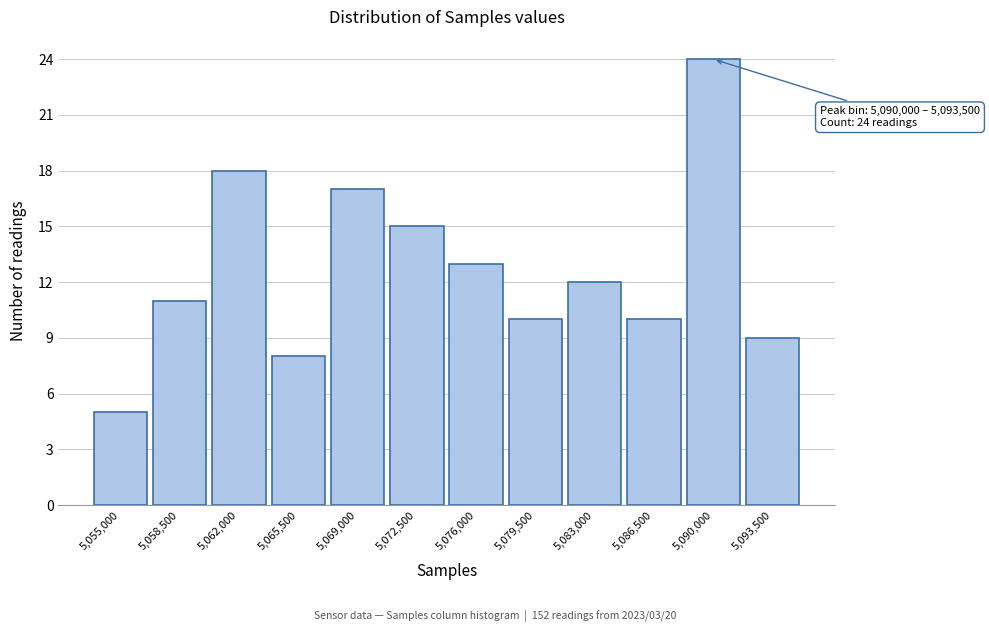

Reading left to right, transcribe all the data shown in this chart.

5,055,000=5	5,058,500=11	5,062,000=18	5,065,500=8	5,069,000=17	5,072,500=15	5,076,000=13	5,079,500=10	5,083,000=12	5,086,500=10	5,090,000=24	5,093,500=9